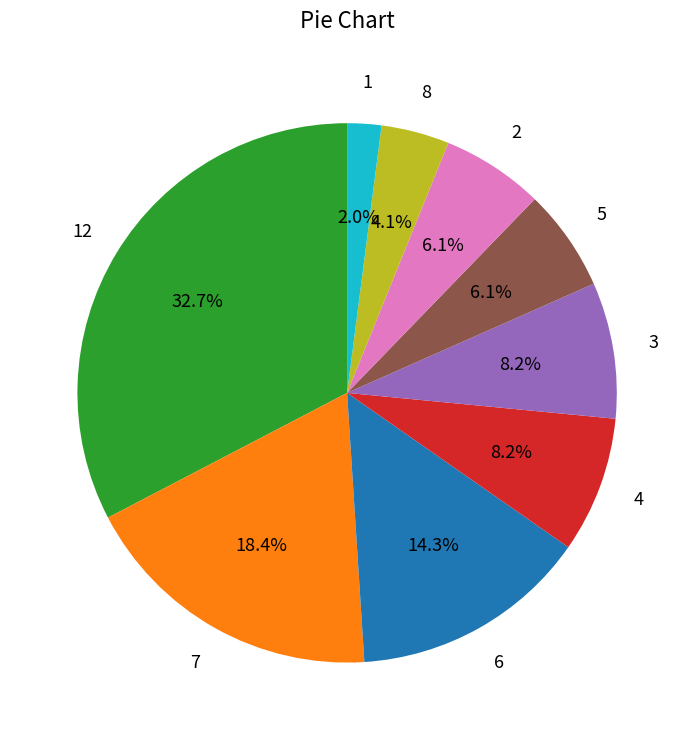

To the nearest percent, what is the difference between the 8 and 4 slice percentages?

4%